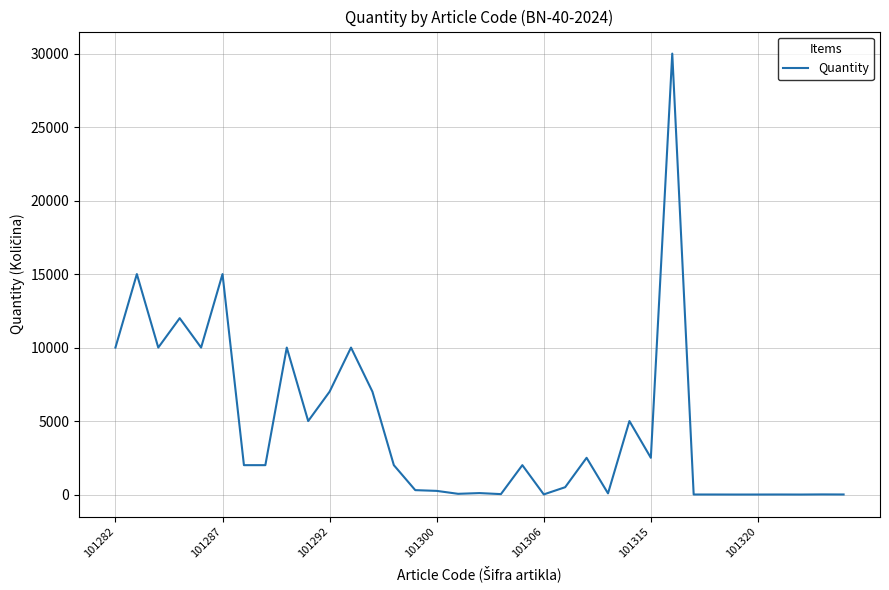

What is the greatest value displayed?

30000